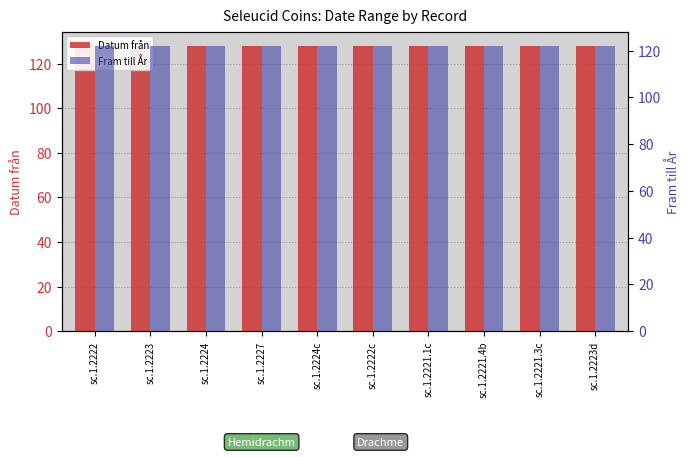

What is the sum of all Datum från values?

1280